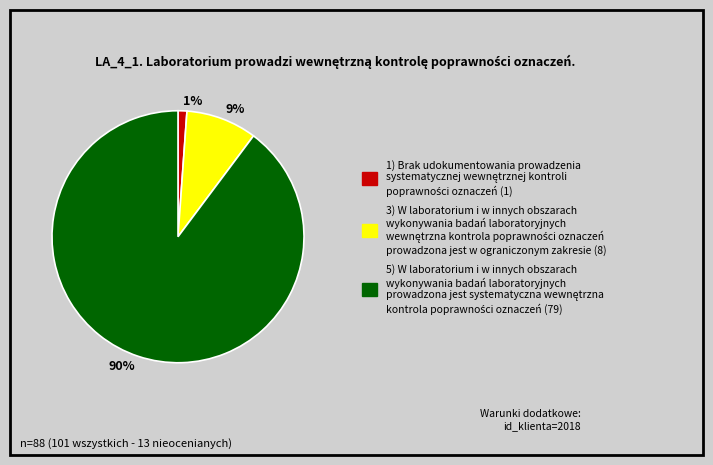

Which has a higher value, 9% or 90%?

90%